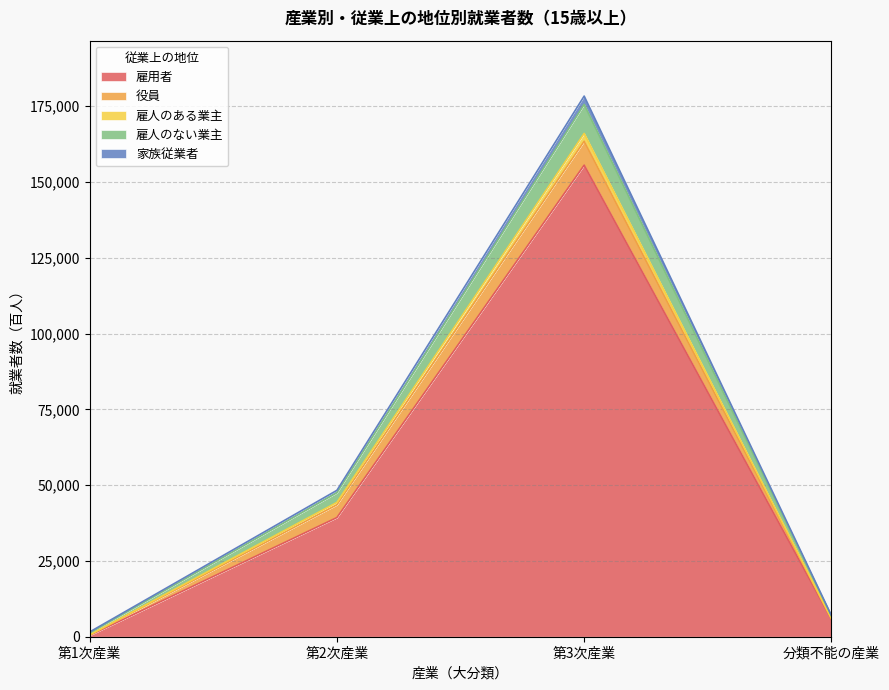

What position from the right is 第2次産業?

3